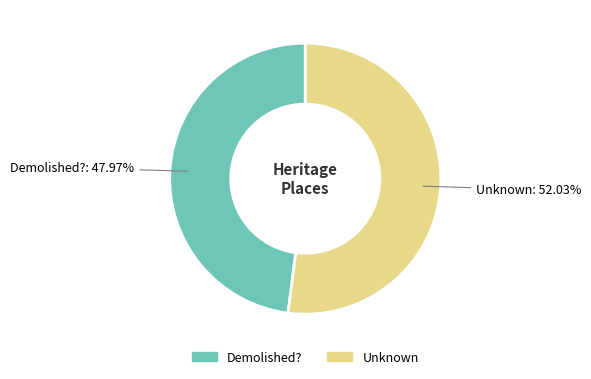

What percentage is NOT represented by Demolished??

52.0%